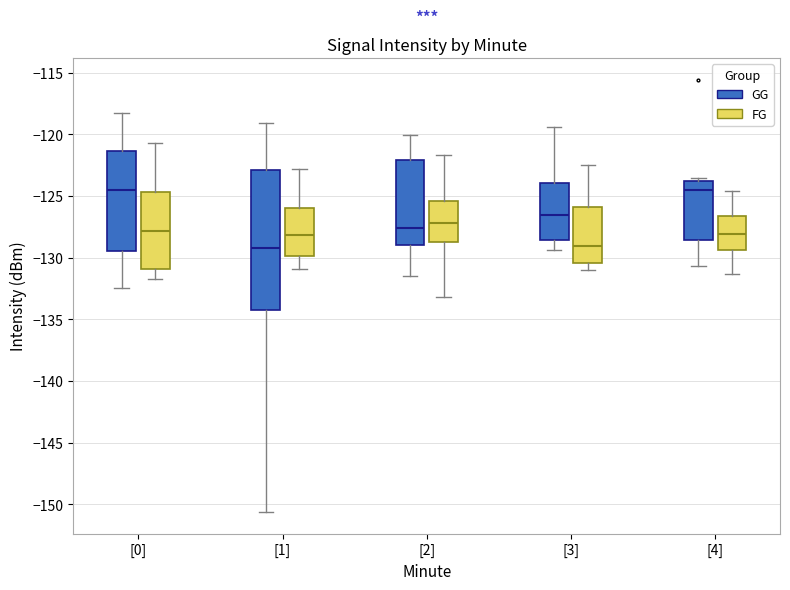

Reading left to right, transcribe this box plot: for each box, give where its median line is, the range the box spans, and where its two whiskers end, as read against the y-axis. The values are not printed on the chart, so give them approximately, as read against the axis.

[0] (GG): median -124.5, box -129.5 to -121.5, whiskers -132.5 to -118.5
[0] (FG): median -128.0, box -131.0 to -124.5, whiskers -131.5 to -120.5
[1] (GG): median -129.0, box -134.5 to -123.0, whiskers -150.5 to -119.0
[1] (FG): median -128.0, box -130.0 to -126.0, whiskers -131.0 to -123.0
[2] (GG): median -127.5, box -129.0 to -122.0, whiskers -131.5 to -120.0
[2] (FG): median -127.0, box -128.5 to -125.5, whiskers -133.0 to -121.5
[3] (GG): median -126.5, box -128.5 to -124.0, whiskers -129.5 to -119.5
[3] (FG): median -129.0, box -130.5 to -126.0, whiskers -131.0 to -122.5
[4] (GG): median -124.5, box -128.5 to -124.0, whiskers -130.5 to -123.5
[4] (FG): median -128.0, box -129.5 to -126.5, whiskers -131.5 to -124.5